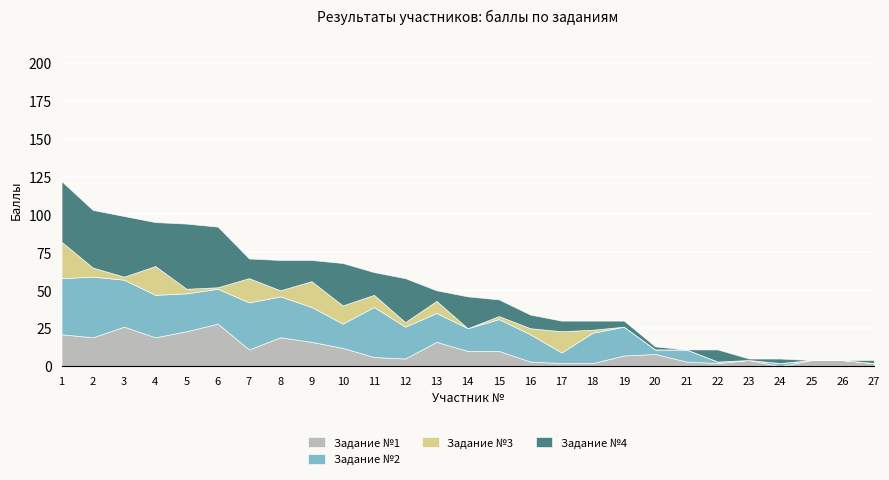

Does the chart display data point markers on the line(s)?

No